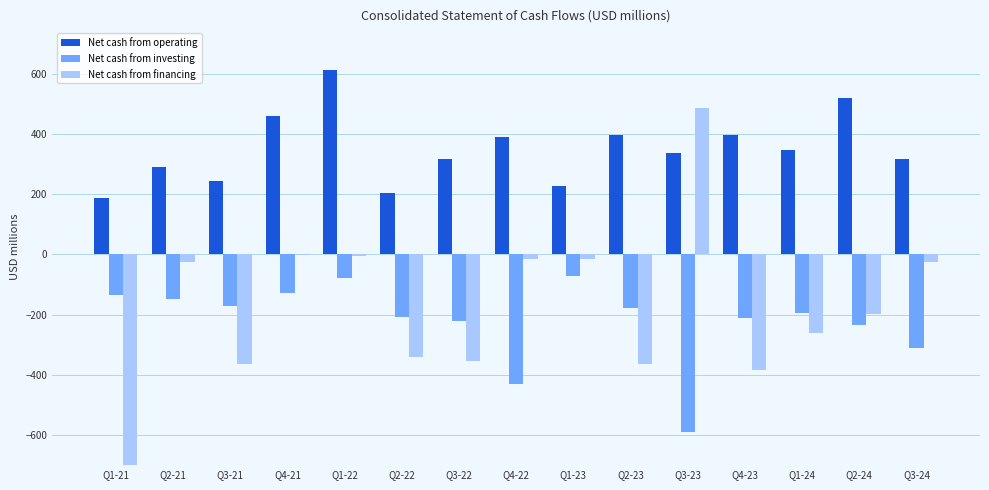

What is the sum of all Net cash from operating values?

5238